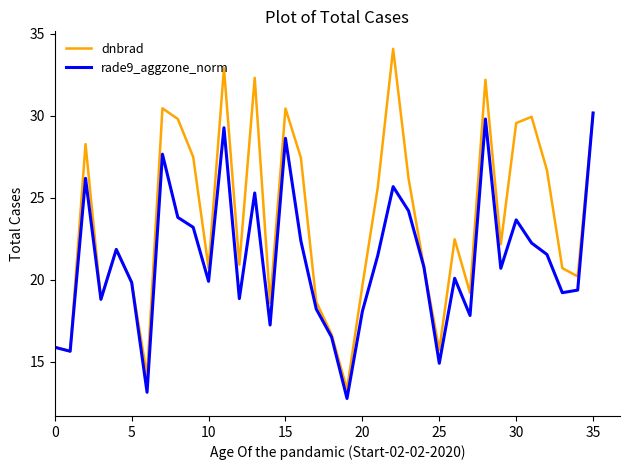

What is the greatest value displayed?

34.1